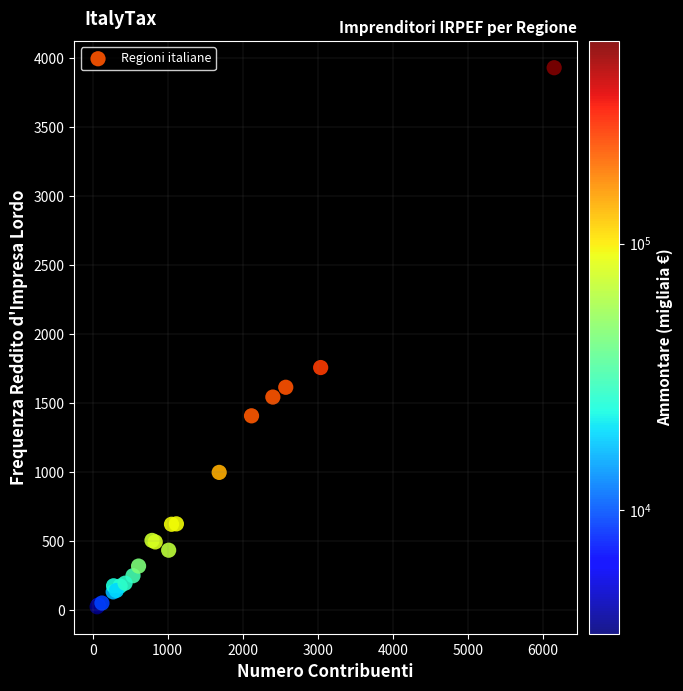

What Y value in the scatter plot is closest to 1977?

1758